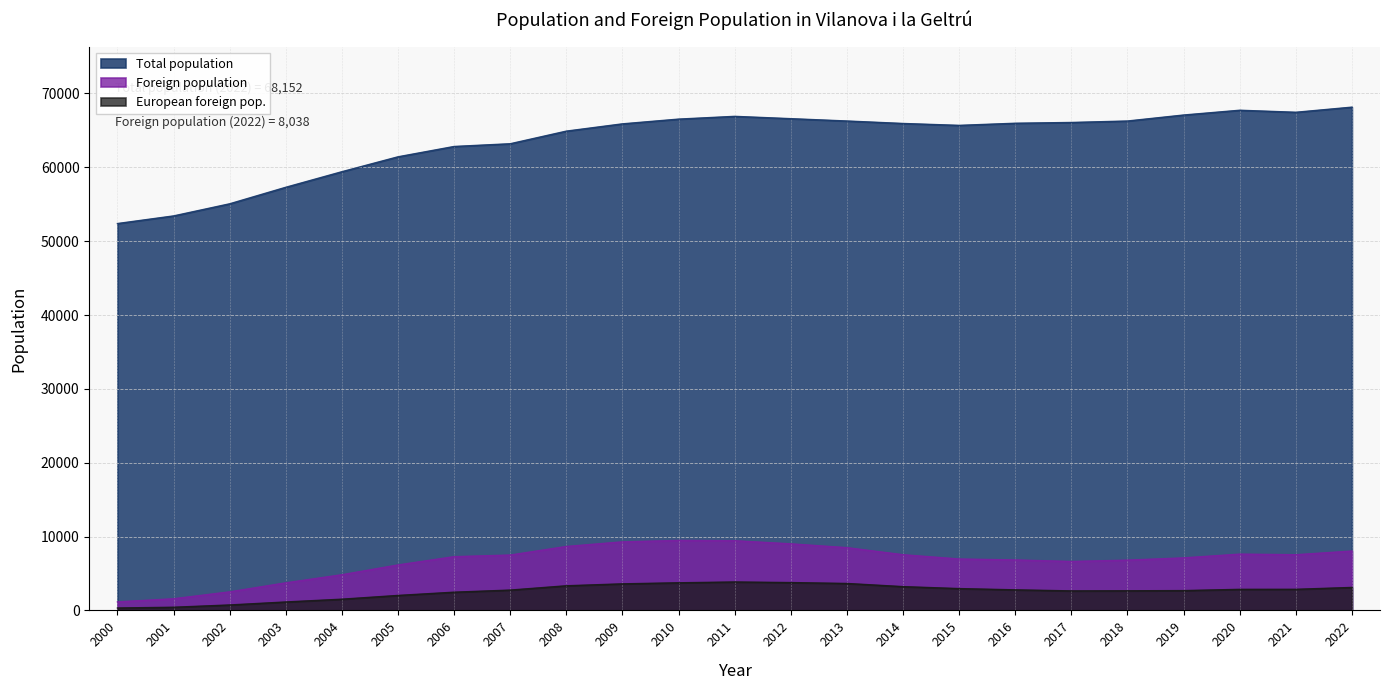

Which category has the highest value in the Foreign population series?

2010